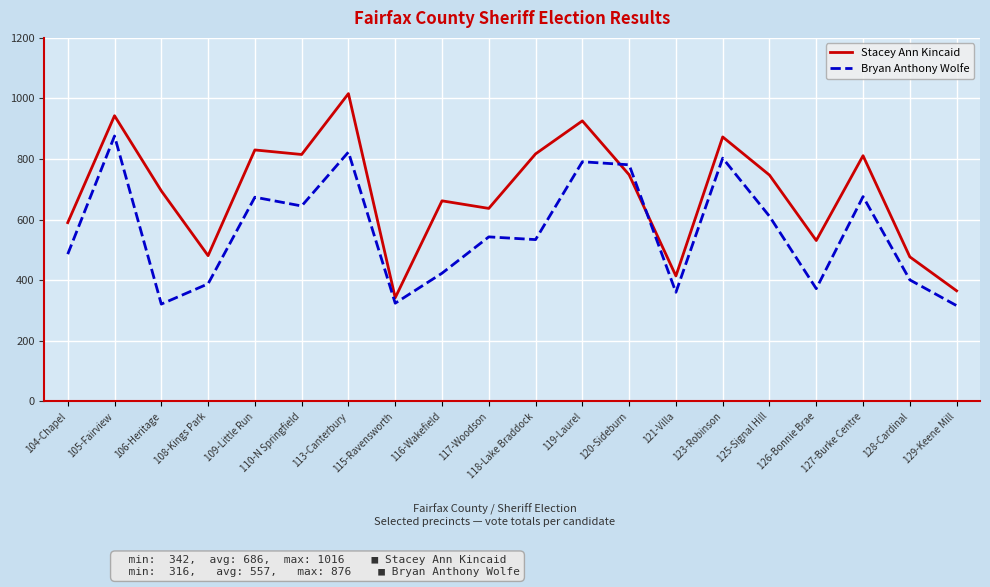

True or false: Bryan Anthony Wolfe and Stacey Ann Kincaid intersect in this chart.

True